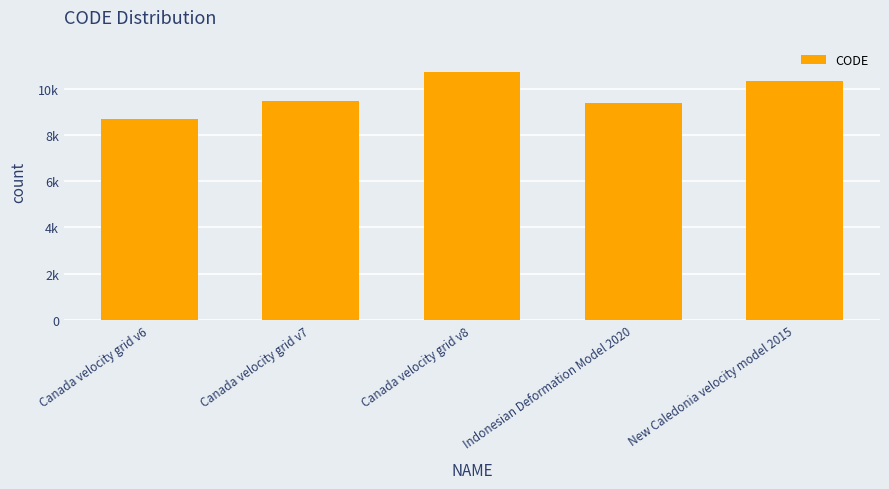

What is the value of the 2nd bar from the left?

9483